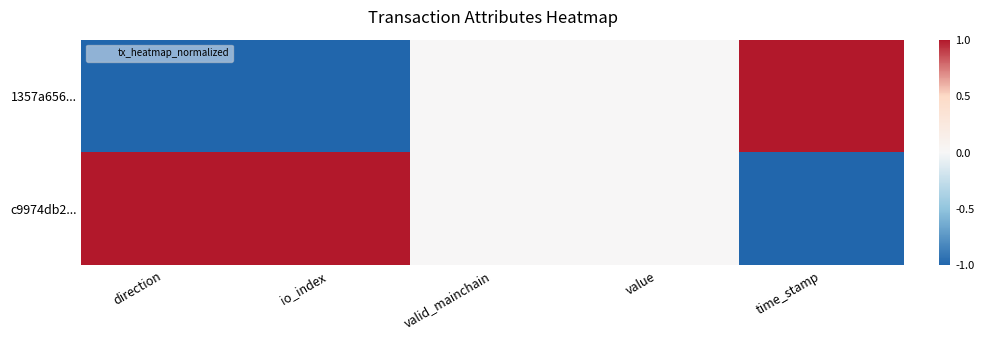

Which has a higher value, valid_mainchain or time_stamp?

time_stamp